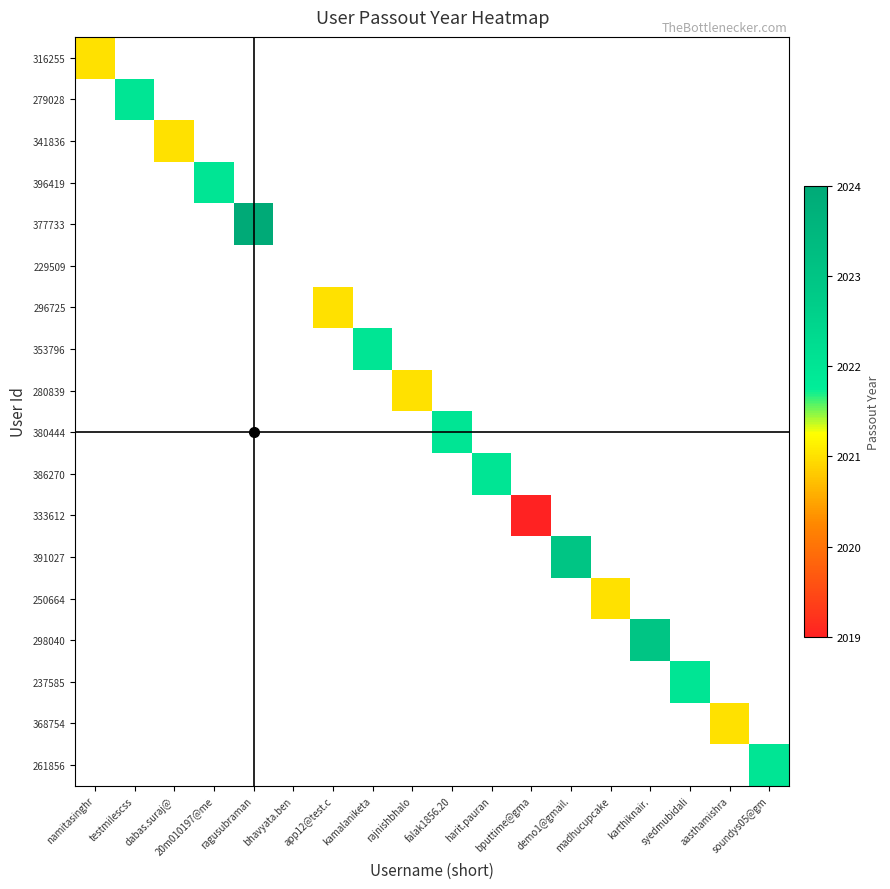

How many values in 333612 are above zero?

1